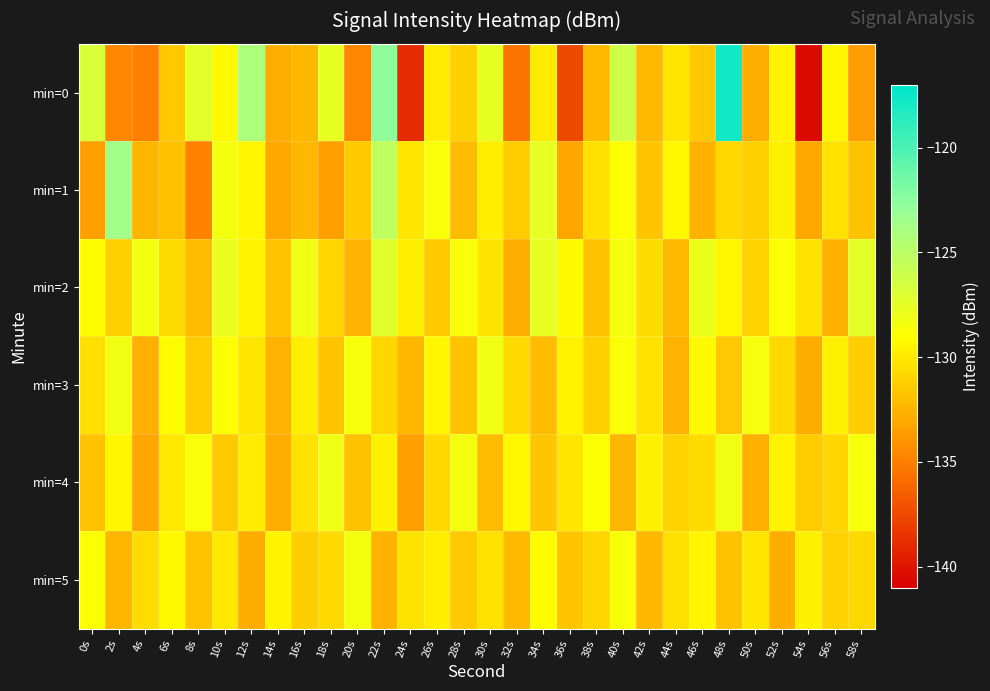

Reading left to right, extract all data points from this chart.

min=0: 0s=-126.8	2s=-134.6	4s=-134.9	6s=-131.6	8s=-127.3	10s=-129.3	12s=-124.2	14s=-132.8	16s=-132.3	18s=-127.6	20s=-134.7	22s=-122.7	24s=-138.9	26s=-129.9	28s=-131.2	30s=-127.7	32s=-135.5	34s=-129.9	36s=-137.4	38s=-132.2	40s=-126.1	42s=-132.2	44s=-130.2	46s=-131.6	48s=-117.7	50s=-132.8	52s=-129.5	54s=-140.5	56s=-129.5	58s=-133.7
min=1: 0s=-133.4	2s=-123.6	4s=-132.4	6s=-132.0	8s=-134.8	10s=-128.4	12s=-129.4	14s=-133.1	16s=-132.3	18s=-133.4	20s=-131.5	22s=-125.3	24s=-130.2	26s=-128.7	28s=-132.1	30s=-129.8	32s=-131.4	34s=-127.6	36s=-133.2	38s=-130.5	40s=-128.9	42s=-131.7	44s=-129.3	46s=-132.6	48s=-130.8	50s=-131.2	52s=-129.7	54s=-133.1	56s=-130.4	58s=-131.9
min=2: 0s=-129.1	2s=-131.2	4s=-128.4	6s=-130.7	8s=-132.1	10s=-127.8	12s=-129.5	14s=-131.8	16s=-128.2	18s=-130.9	20s=-132.5	22s=-127.3	24s=-129.8	26s=-131.5	28s=-128.7	30s=-130.3	32s=-132.8	34s=-127.6	36s=-129.2	38s=-131.9	40s=-128.5	42s=-130.6	44s=-132.2	46s=-127.9	48s=-129.4	50s=-131.1	52s=-128.8	54s=-130.4	56s=-132.7	58s=-127.5
min=3: 0s=-130.5	2s=-128.3	4s=-132.7	6s=-129.1	8s=-131.4	10s=-128.9	12s=-130.2	14s=-132.5	16s=-129.8	18s=-131.7	20s=-128.6	22s=-130.9	24s=-132.3	26s=-129.4	28s=-131.8	30s=-128.2	32s=-130.7	34s=-132.1	36s=-129.5	38s=-131.2	40s=-128.8	42s=-130.4	44s=-132.6	46s=-129.2	48s=-131.6	50s=-128.5	52s=-130.8	54s=-132.9	56s=-129.7	58s=-131.3
min=4: 0s=-131.8	2s=-129.4	4s=-133.2	6s=-130.1	8s=-128.7	10s=-131.5	12s=-129.9	14s=-132.8	16s=-130.4	18s=-128.1	20s=-131.9	22s=-129.6	24s=-133.5	26s=-130.8	28s=-128.4	30s=-132.1	32s=-129.3	34s=-131.7	36s=-130.2	38s=-128.9	40s=-132.4	42s=-129.7	44s=-131.1	46s=-130.6	48s=-128.3	50s=-132.7	52s=-129.5	54s=-131.4	56s=-130.9	58s=-128.6
min=5: 0s=-128.9	2s=-132.4	4s=-130.6	6s=-129.2	8s=-131.8	10s=-130.1	12s=-132.9	14s=-129.5	16s=-131.3	18s=-130.7	20s=-128.4	22s=-132.6	24s=-130.3	26s=-129.8	28s=-131.5	30s=-130.4	32s=-132.2	34s=-129.1	36s=-131.7	38s=-130.9	40s=-128.7	42s=-132.3	44s=-130.5	46s=-129.4	48s=-131.9	50s=-130.2	52s=-132.8	54s=-129.6	56s=-131.1	58s=-130.8